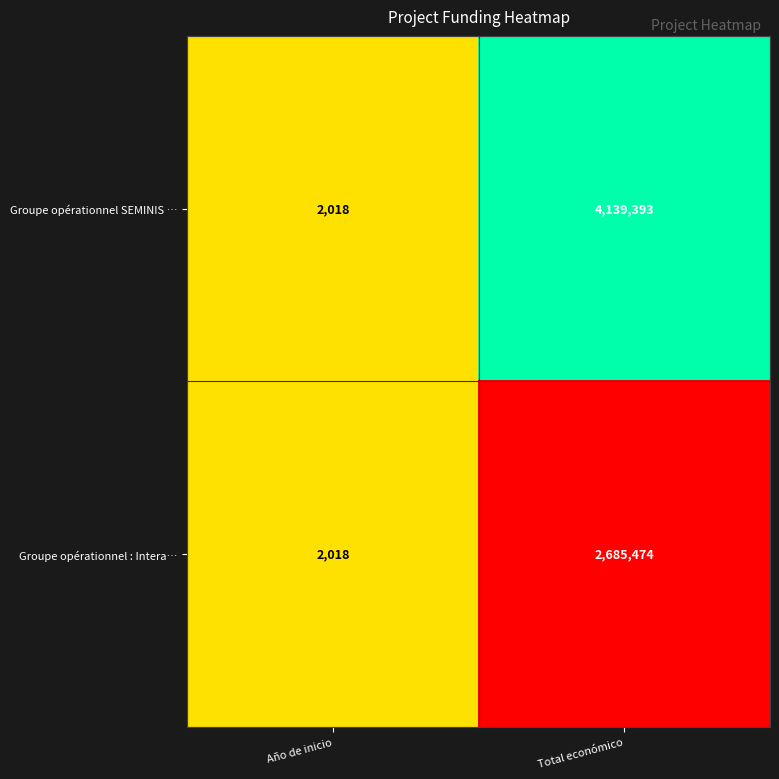

What is the difference between the Groupe opérationnel SEMINIS … values at Total económico and Año de inicio?

4137375